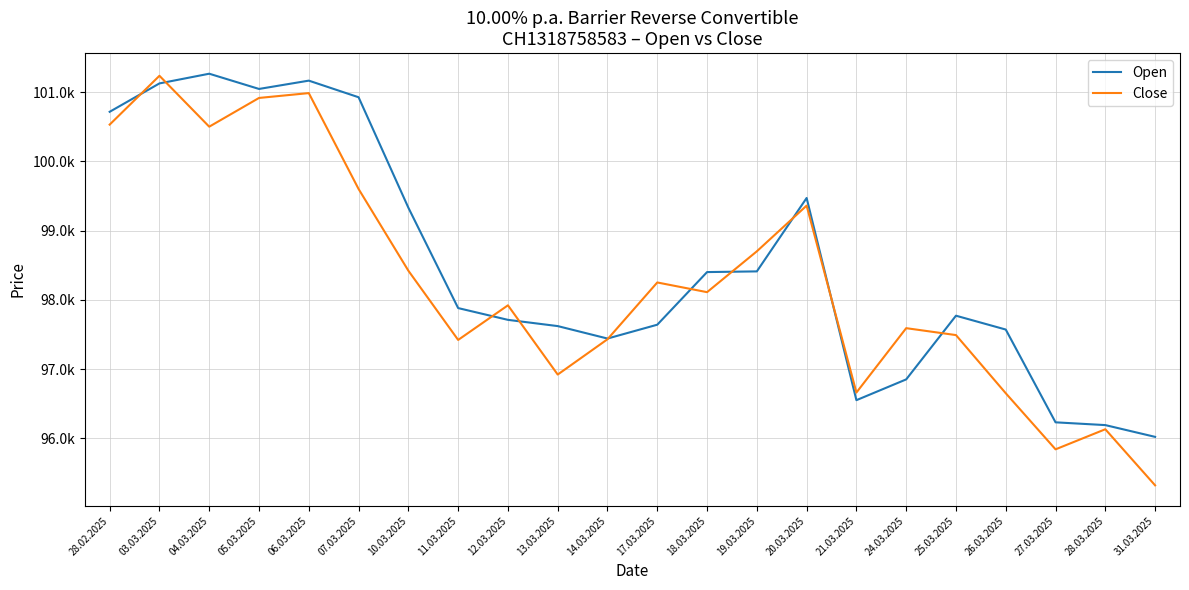

Reading left to right, list all the values displayed in this chart.

Open: 28.02.2025=100715	03.03.2025=101125	04.03.2025=101265	05.03.2025=101045	06.03.2025=101165	07.03.2025=100925	10.03.2025=99330	11.03.2025=97880	12.03.2025=97710	13.03.2025=97620	14.03.2025=97440	17.03.2025=97640	18.03.2025=98400	19.03.2025=98410	20.03.2025=99470	21.03.2025=96550	24.03.2025=96850	25.03.2025=97770	26.03.2025=97570	27.03.2025=96230	28.03.2025=96190	31.03.2025=96020
Close: 28.02.2025=100530	03.03.2025=101235	04.03.2025=100500	05.03.2025=100915	06.03.2025=100985	07.03.2025=99600	10.03.2025=98420	11.03.2025=97420	12.03.2025=97920	13.03.2025=96920	14.03.2025=97430	17.03.2025=98250	18.03.2025=98110	19.03.2025=98700	20.03.2025=99360	21.03.2025=96660	24.03.2025=97590	25.03.2025=97490	26.03.2025=96650	27.03.2025=95840	28.03.2025=96130	31.03.2025=95320